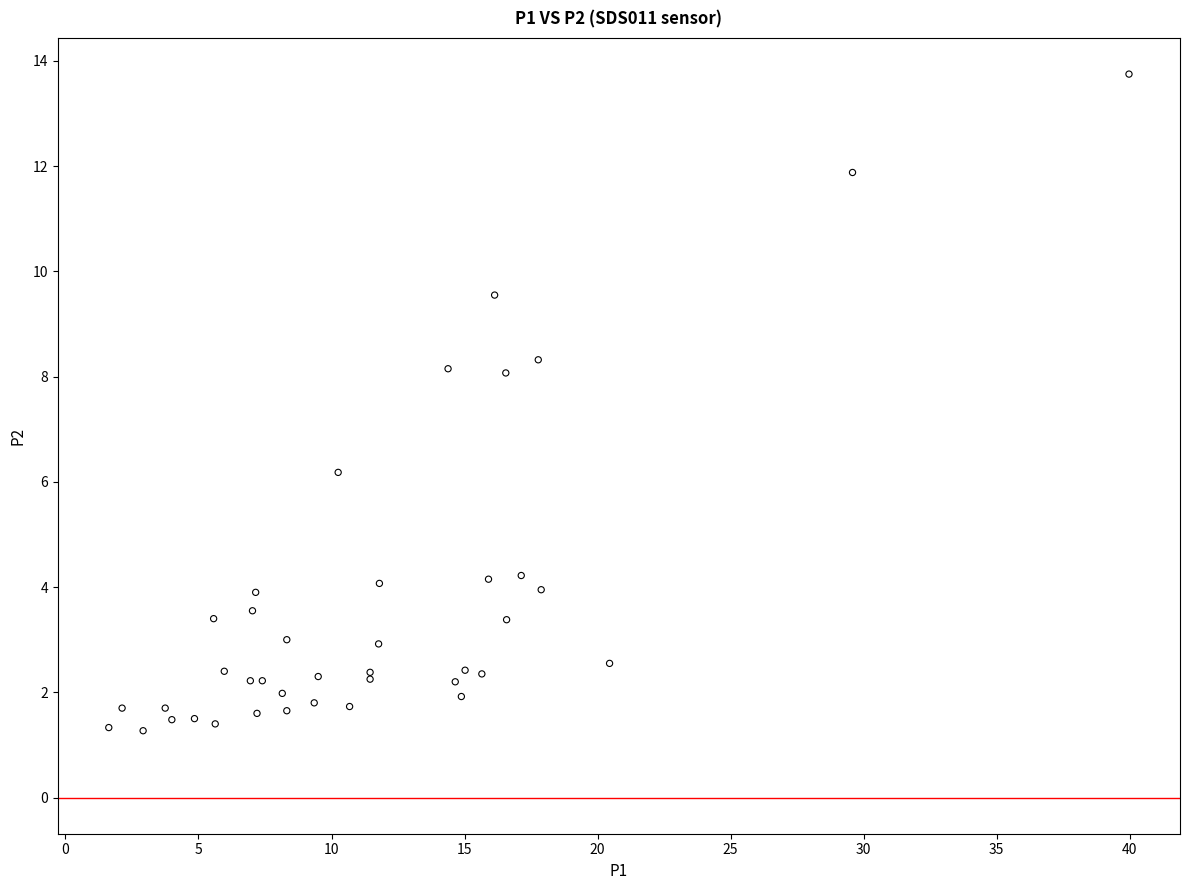

What Y value in the scatter plot is closest to 7?

6.2